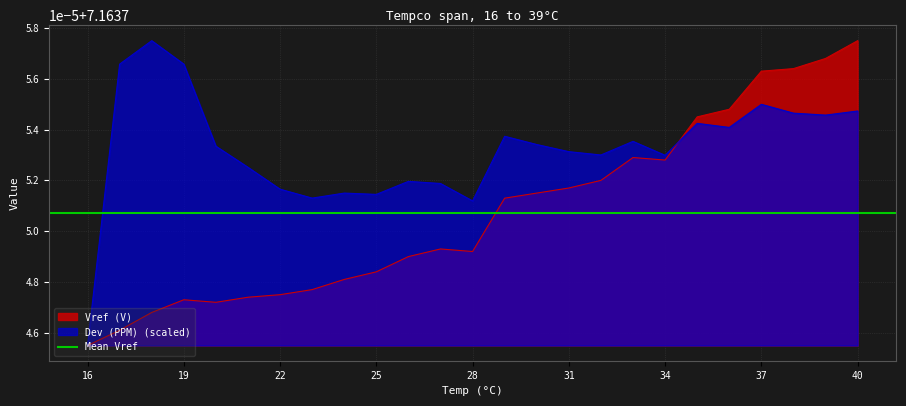

Which series ends up on top after the final intersection of Dev (PPM) and Vref (V)?

Vref (V)